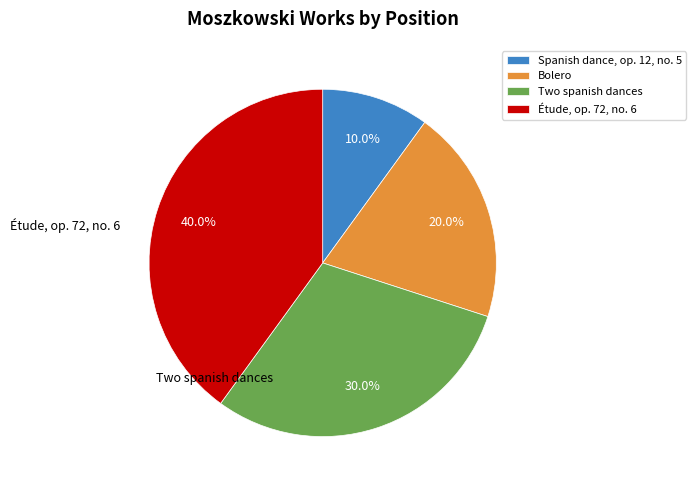

Approximately how many times larger is the value at Étude, op. 72, no. 6 compared to Bolero?

2.0